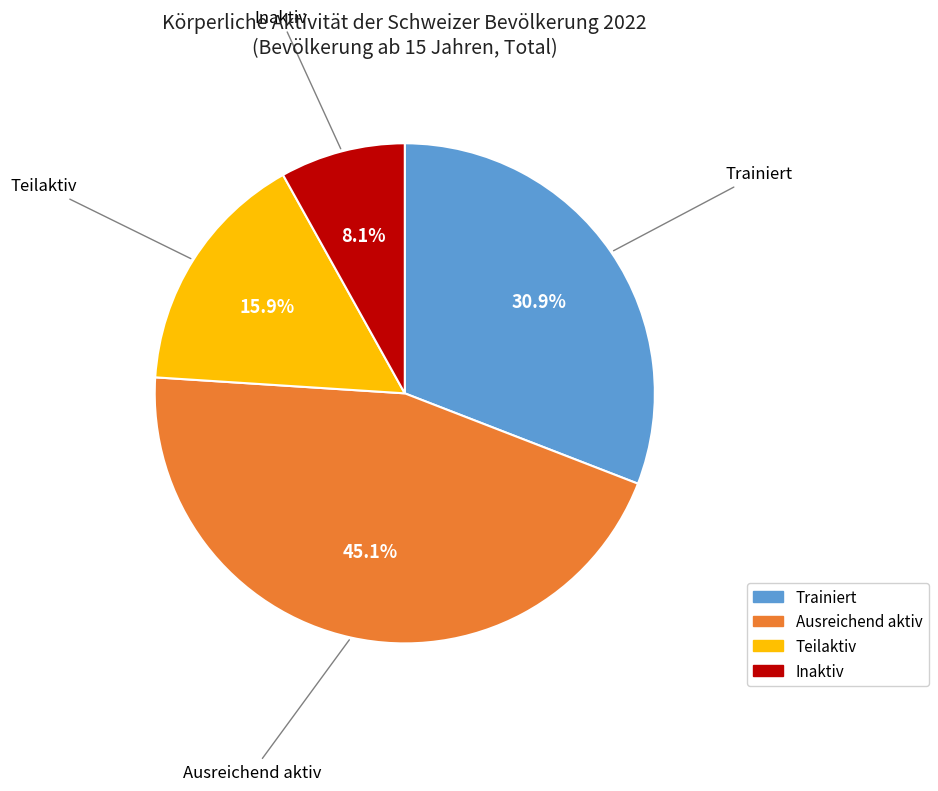

To the nearest percent, what is the combined percentage of Teilaktiv and Inaktiv?

24%